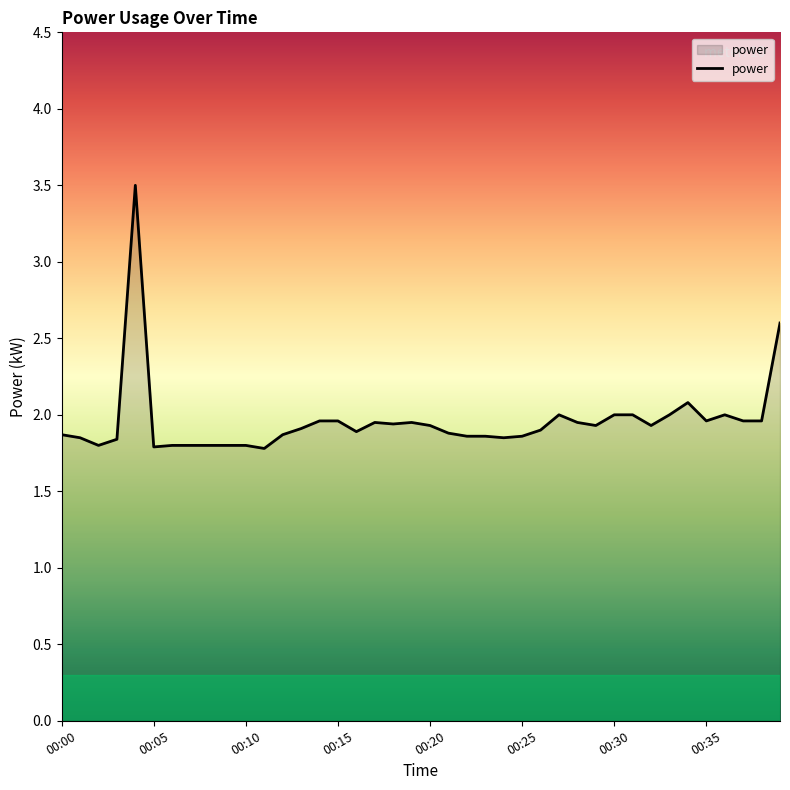

What is the difference between the maximum and minimum values?

1.7